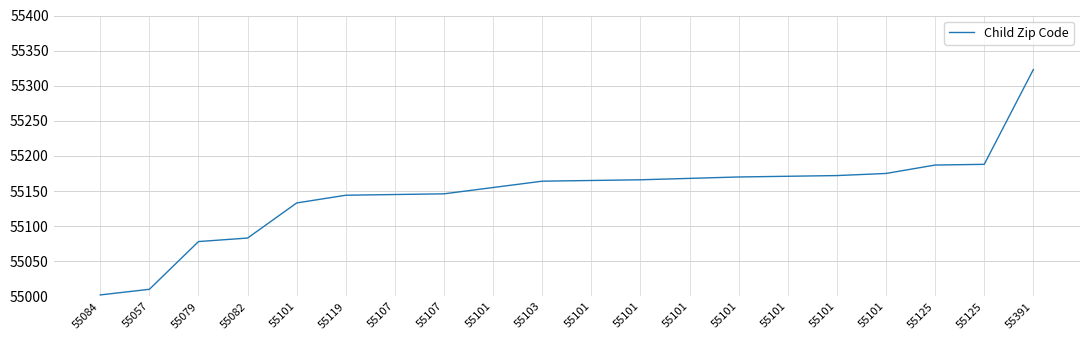

At which category does the chart reach its minimum across all series?

55084